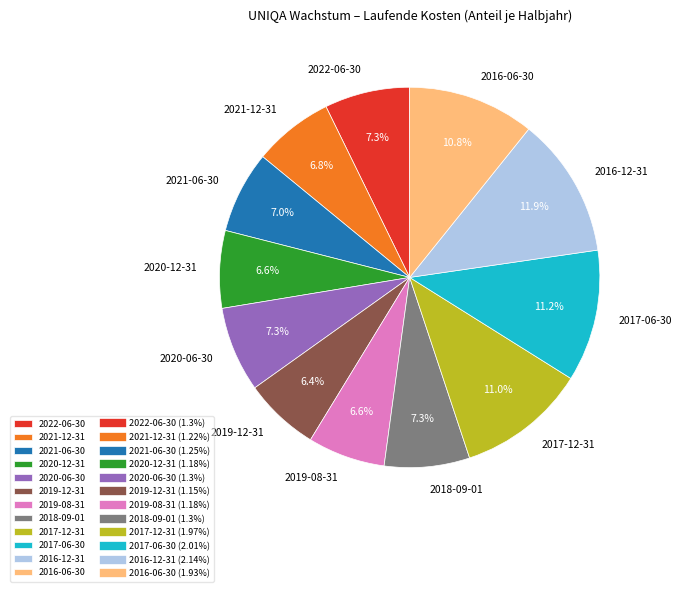

Is 2021-06-30 the majority of the pie?

No